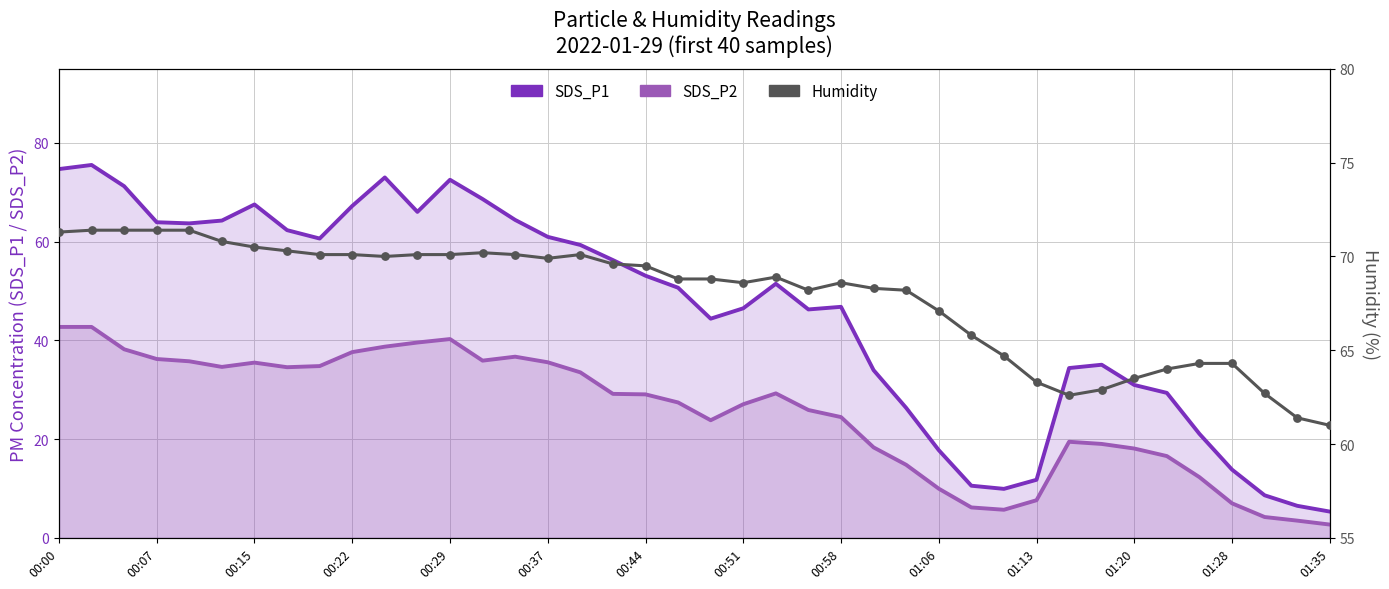

Is the value of SDS_P1 at 25 greater than the value of SDS_P2 at 00:29?

No